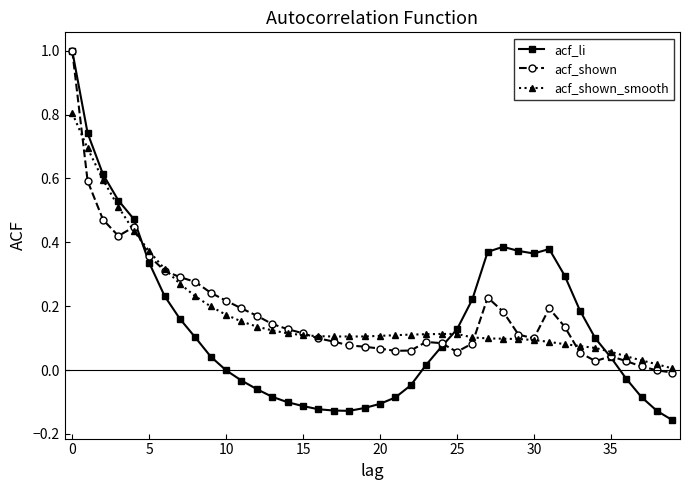

What is the maximum value shown in the chart?

1.0